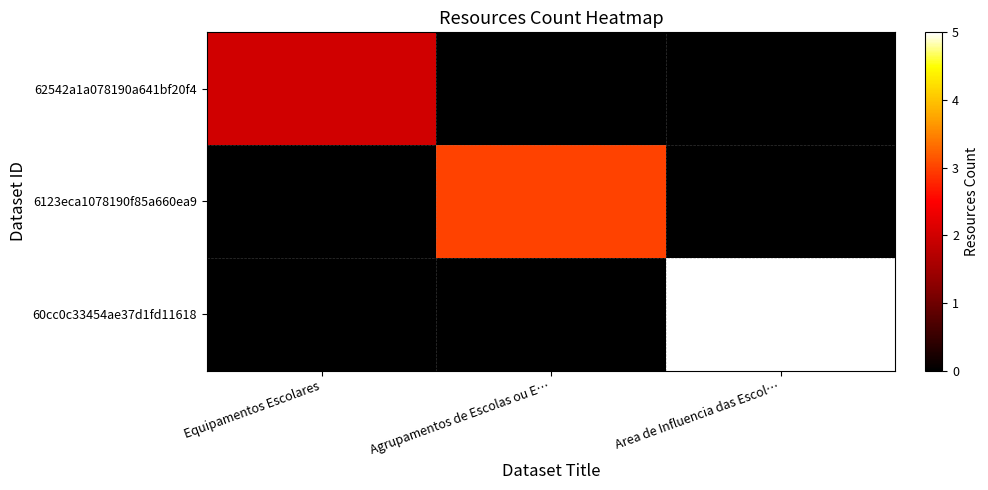

List the series in order of their overall mean, highest first.

60cc0c33454ae37d1fd11618, 6123eca1078190f85a660ea9, 62542a1a078190a641bf20f4